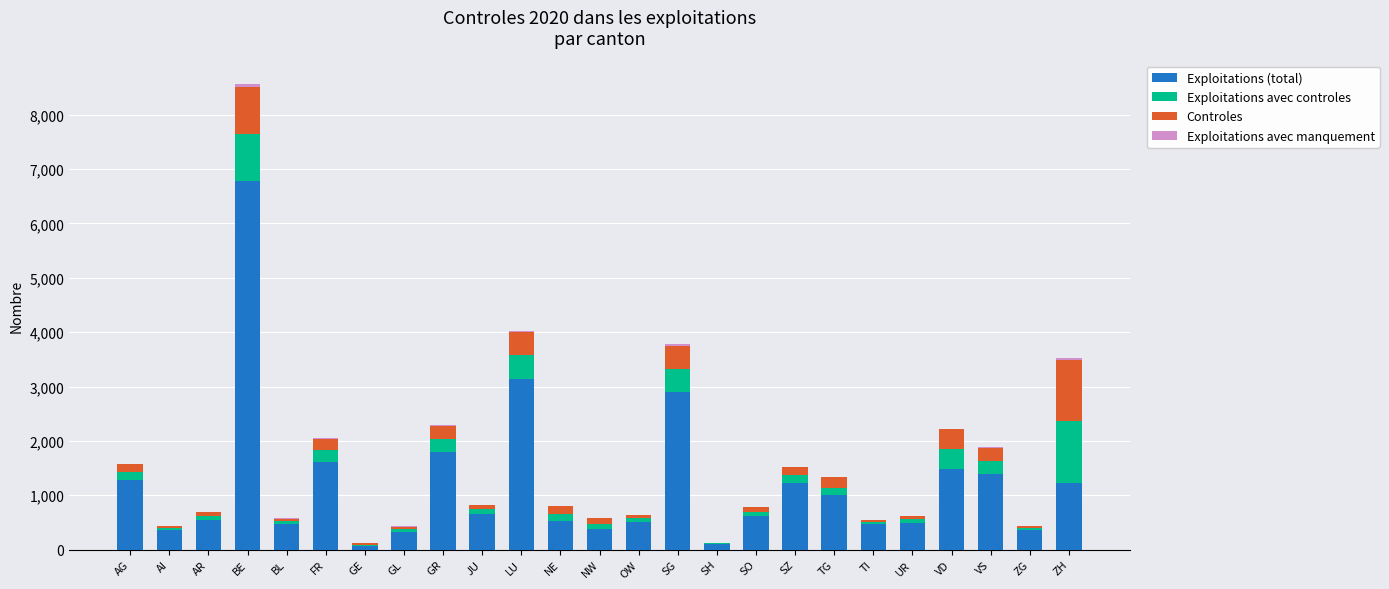

At which category is the sum across all series the highest?

BE